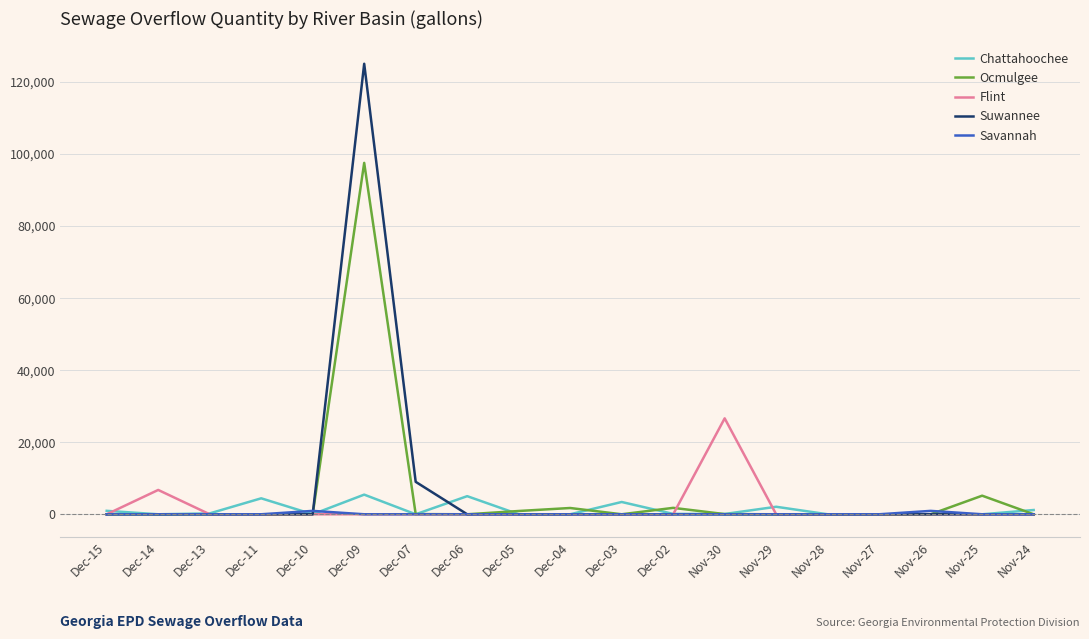

What is the difference between the maximum and minimum values in the Chattahoochee series?

5452